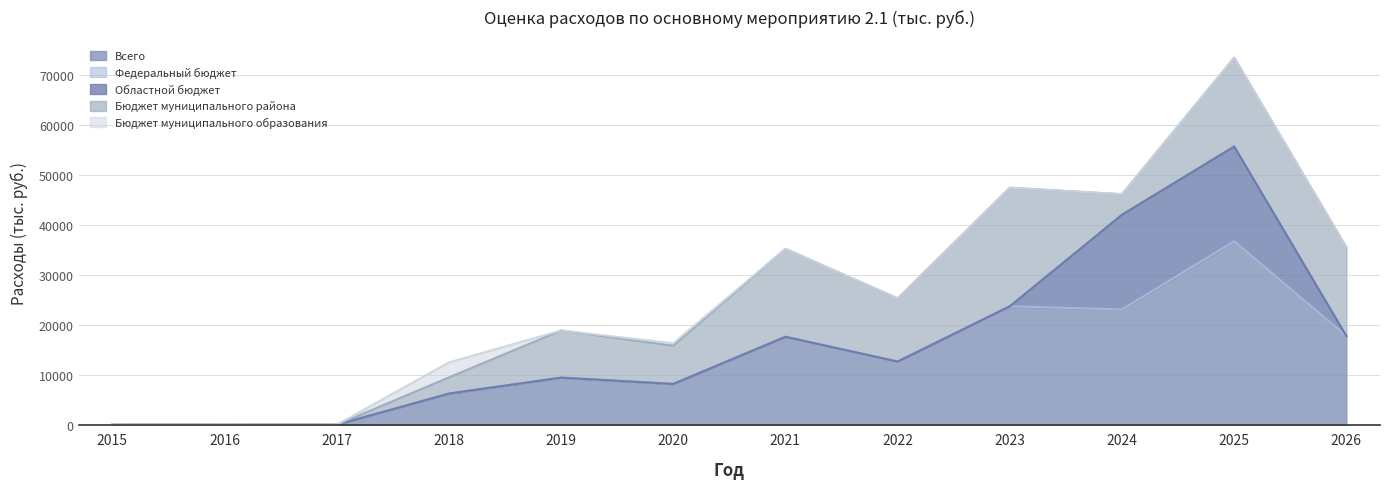

At which label does Бюджет муниципального района first exceed 9433?

2019